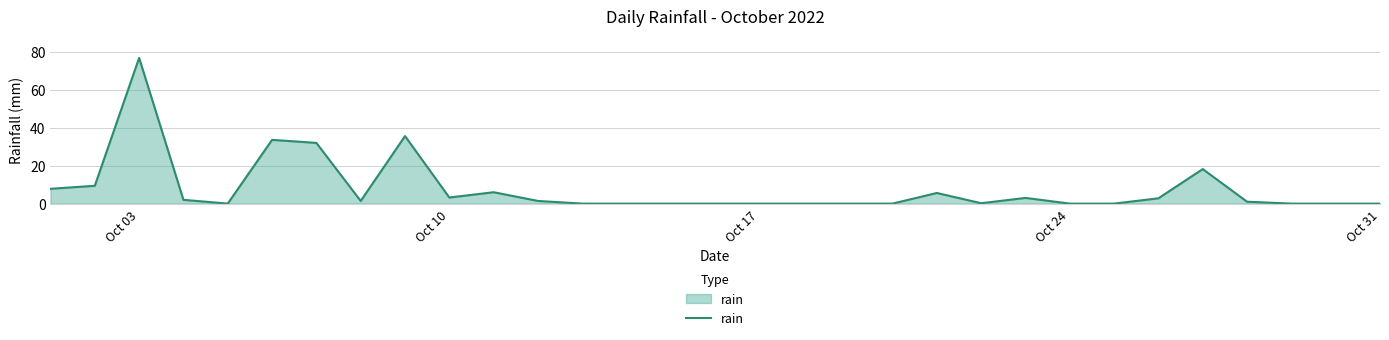

What is the greatest value displayed?

76.8